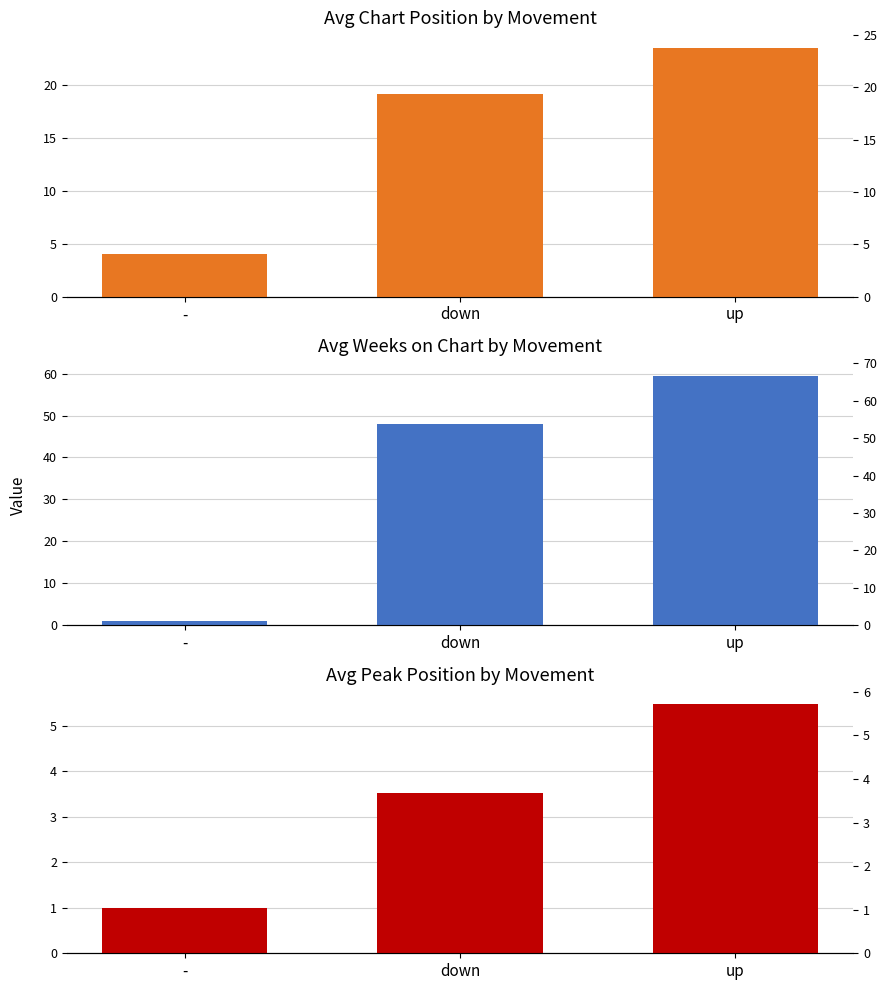

What is the sum of the Avg Position values at - and up?

27.6